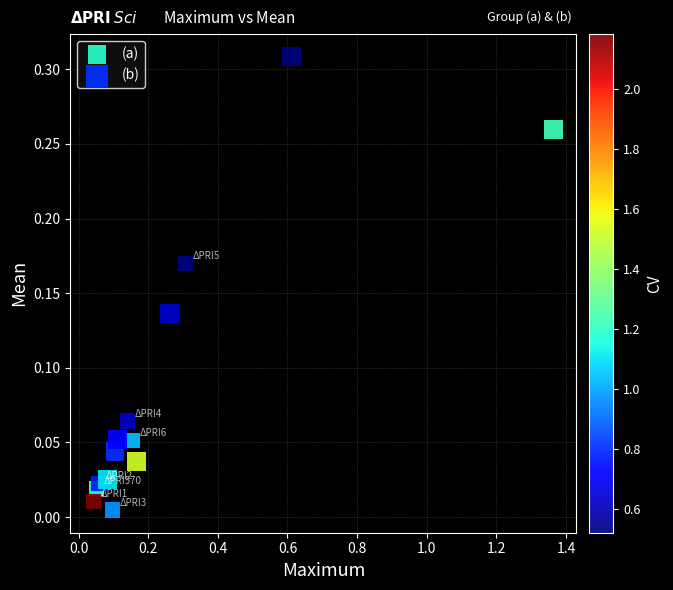

Which series has the largest Y range (max minus min)?

(b)